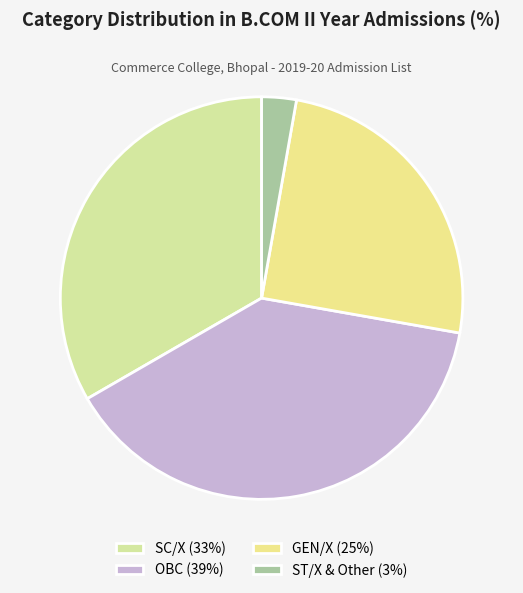

Count the number of slices in the pie.

4